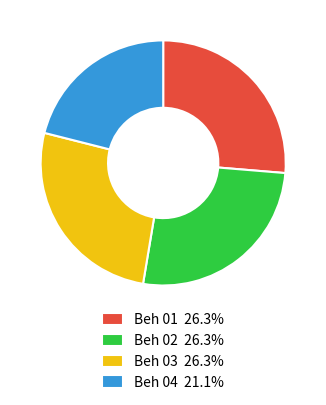

Does Beh 02 26.3% account for over 50% of the chart?

No